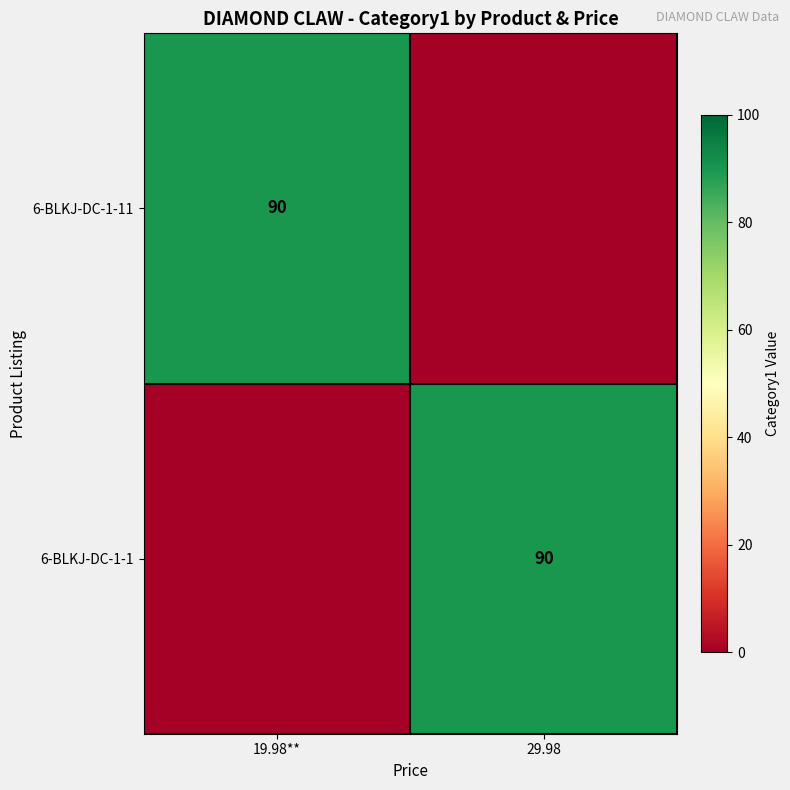

True or false: 6-BLKJ-DC-1-1 has a value of 122 at 29.98.

False